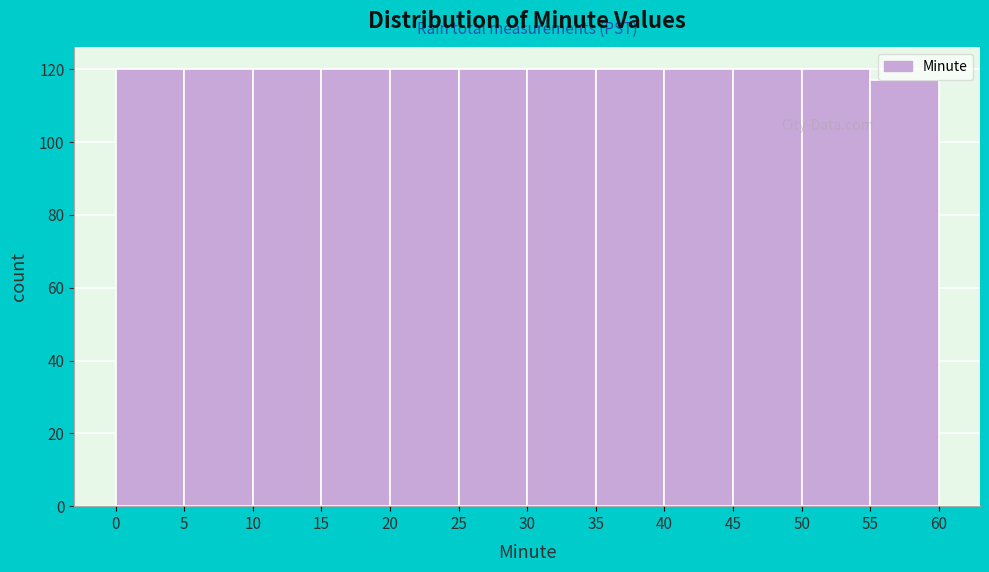

Reading left to right, transcribe this chart: for each bar, give the range it covers on the x-axis and its height. The values are not printed on the chart, so give them approximately, as read against the axis.

0 to 5: 120
5 to 10: 120
10 to 15: 120
15 to 20: 120
20 to 25: 120
25 to 30: 120
30 to 35: 120
35 to 40: 120
40 to 45: 120
45 to 50: 120
50 to 55: 120
55 to 60: 118